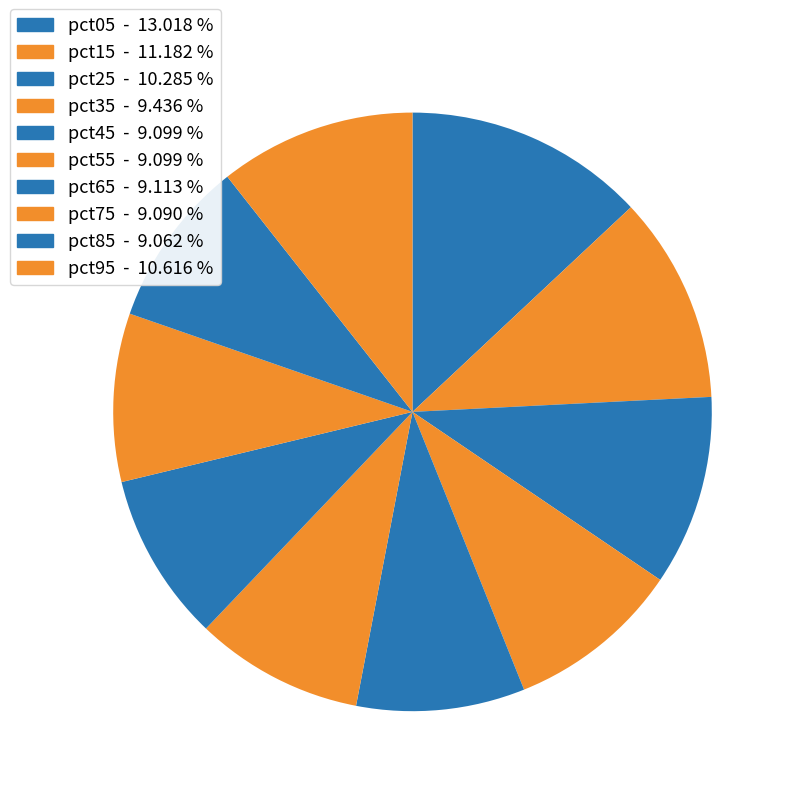

How much of the chart is everything except pct15?

88.8%